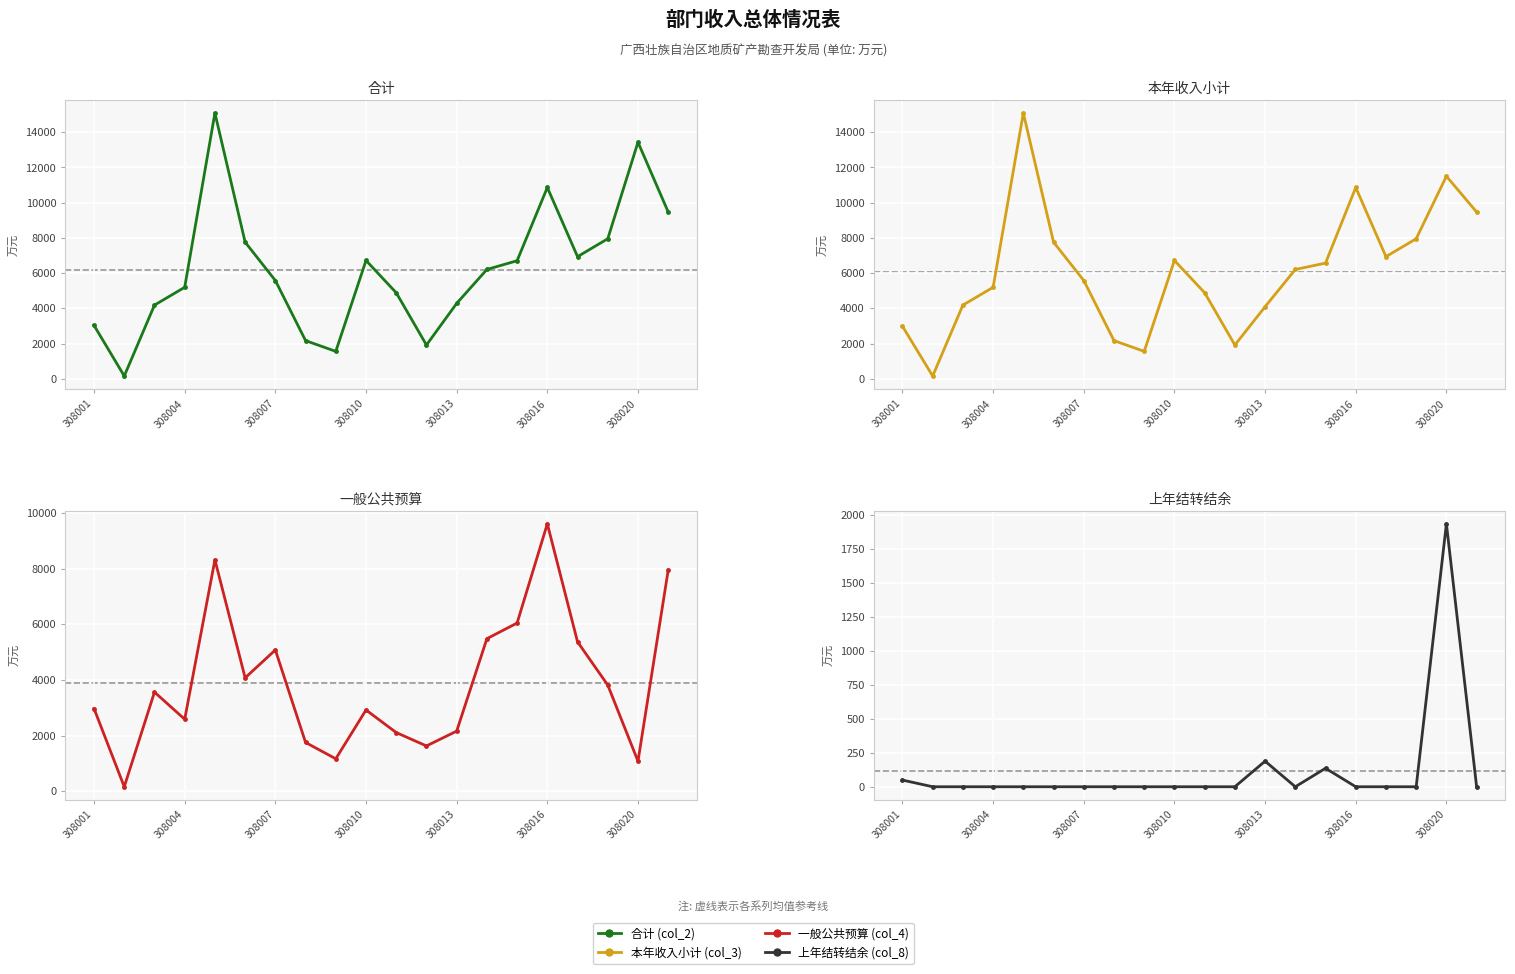

Between 308001 and 308004, which series saw the biggest shift?

合计 (col_2)